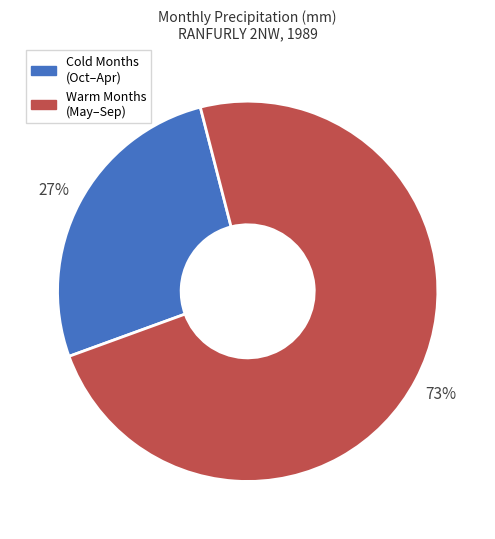

Which slice represents more than half of the pie?

Warm Months (May–Sep)